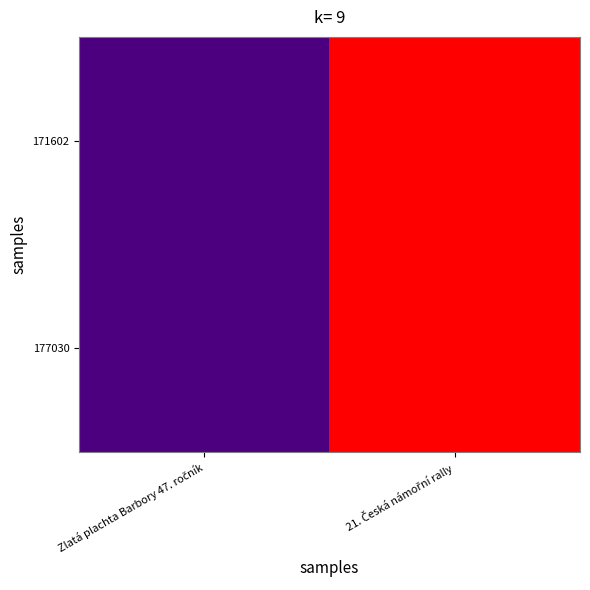

Reading left to right, list all the values displayed in this chart.

171602: Zlatá plachta Barbory 47. ročník=3	21. Česká námořní rally=12
177030: Zlatá plachta Barbory 47. ročník=3	21. Česká námořní rally=12